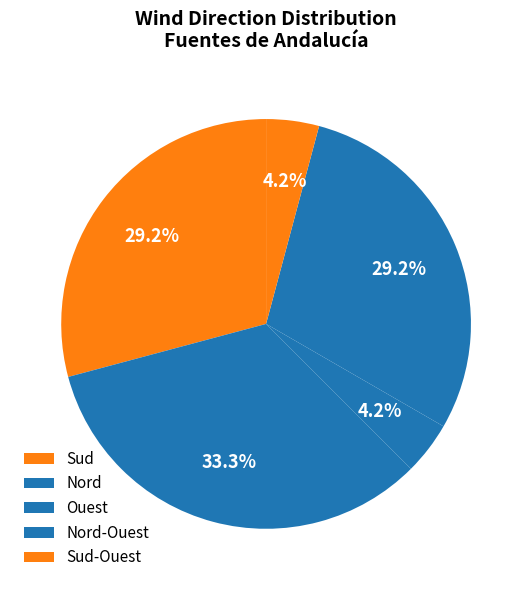

Count the number of slices in the pie.

5